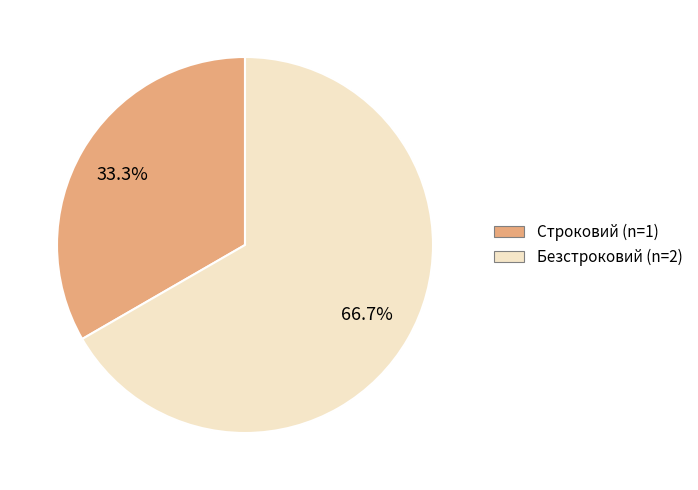

To the nearest percent, what percentage of the pie is Строковий?

33%